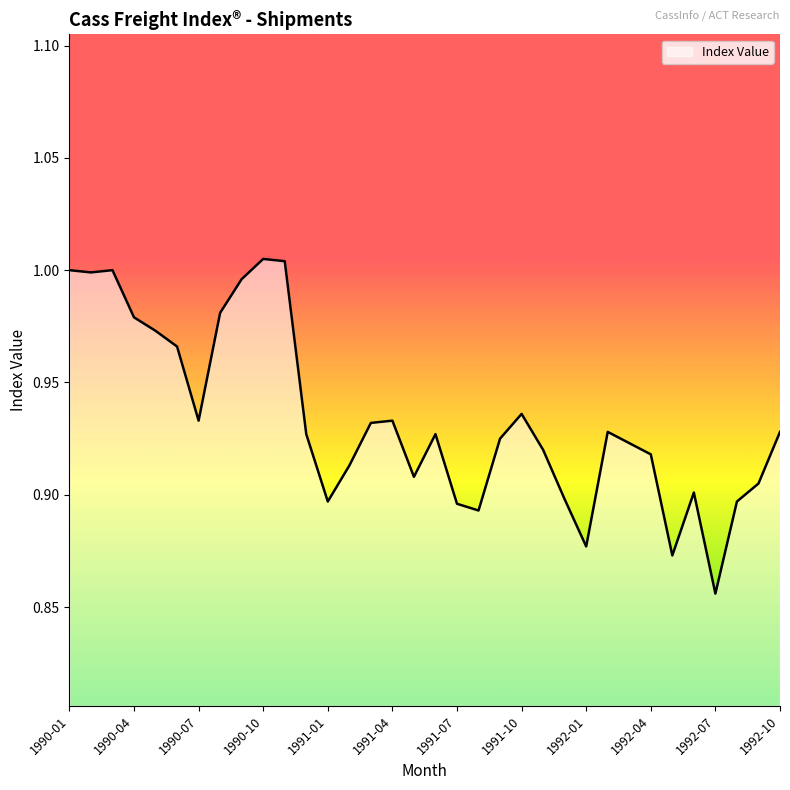

Where is the first local maximum?

1990-03